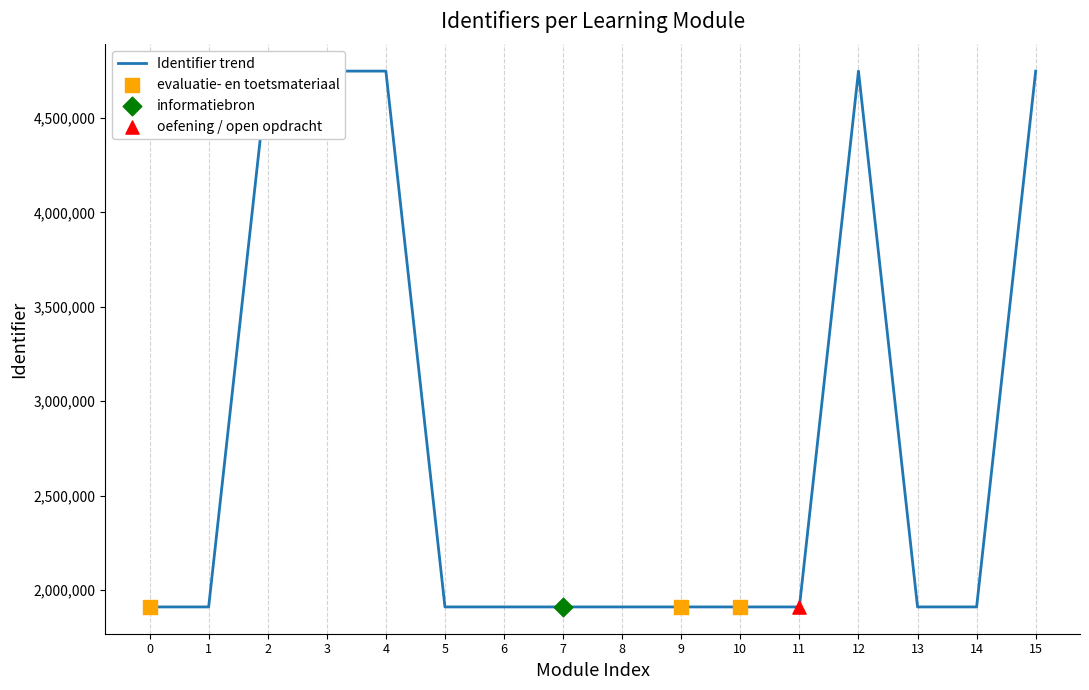

Between 1 and 12, which is larger?

12